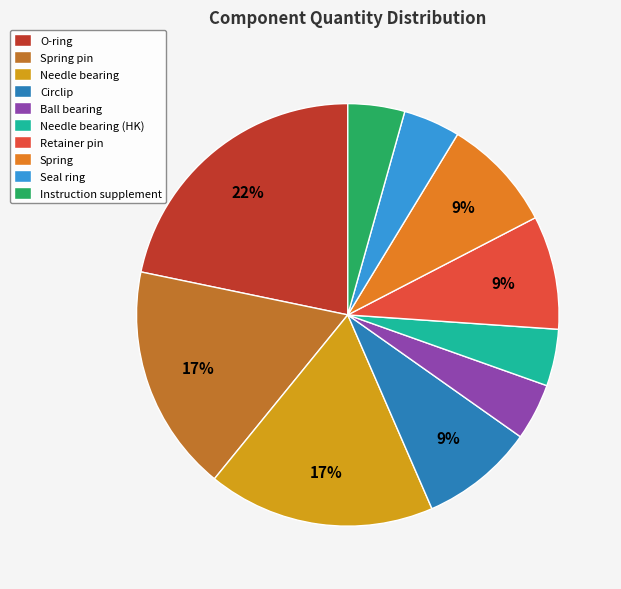

Does O-ring represent more than half of the total?

No